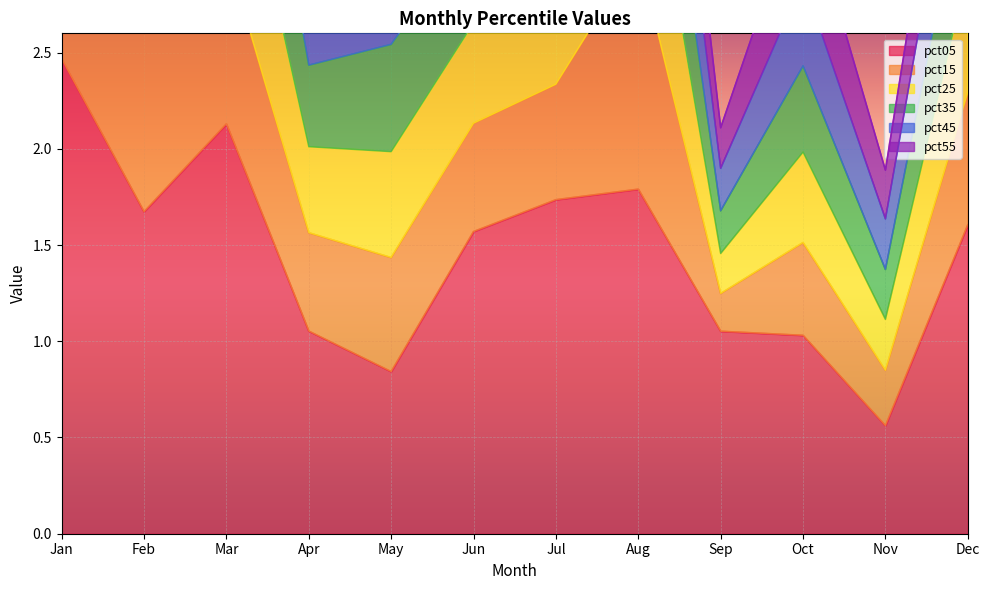

What is the greatest value displayed?

7.0